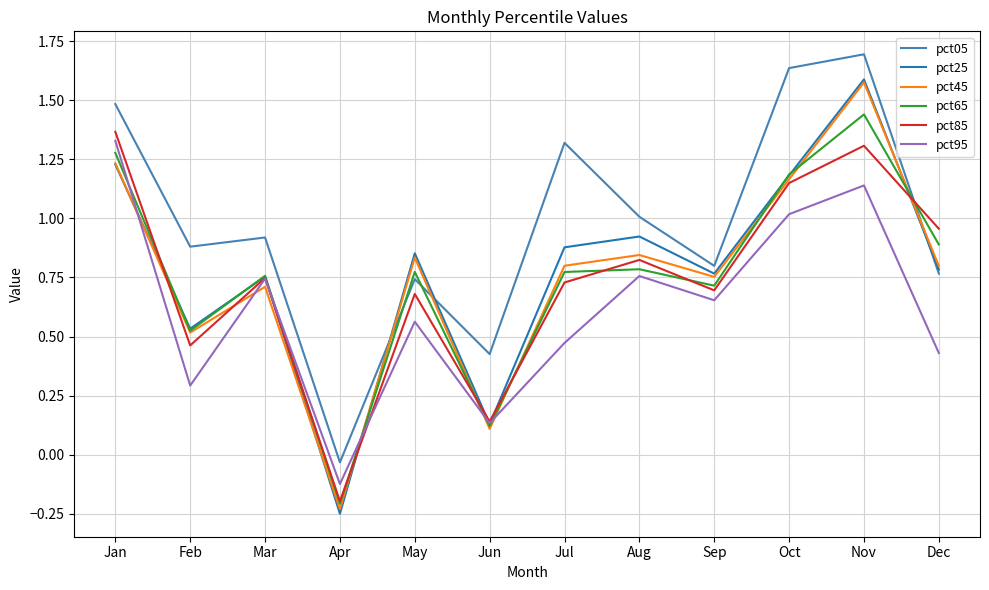

How many positive values does the pct65 series have?

11